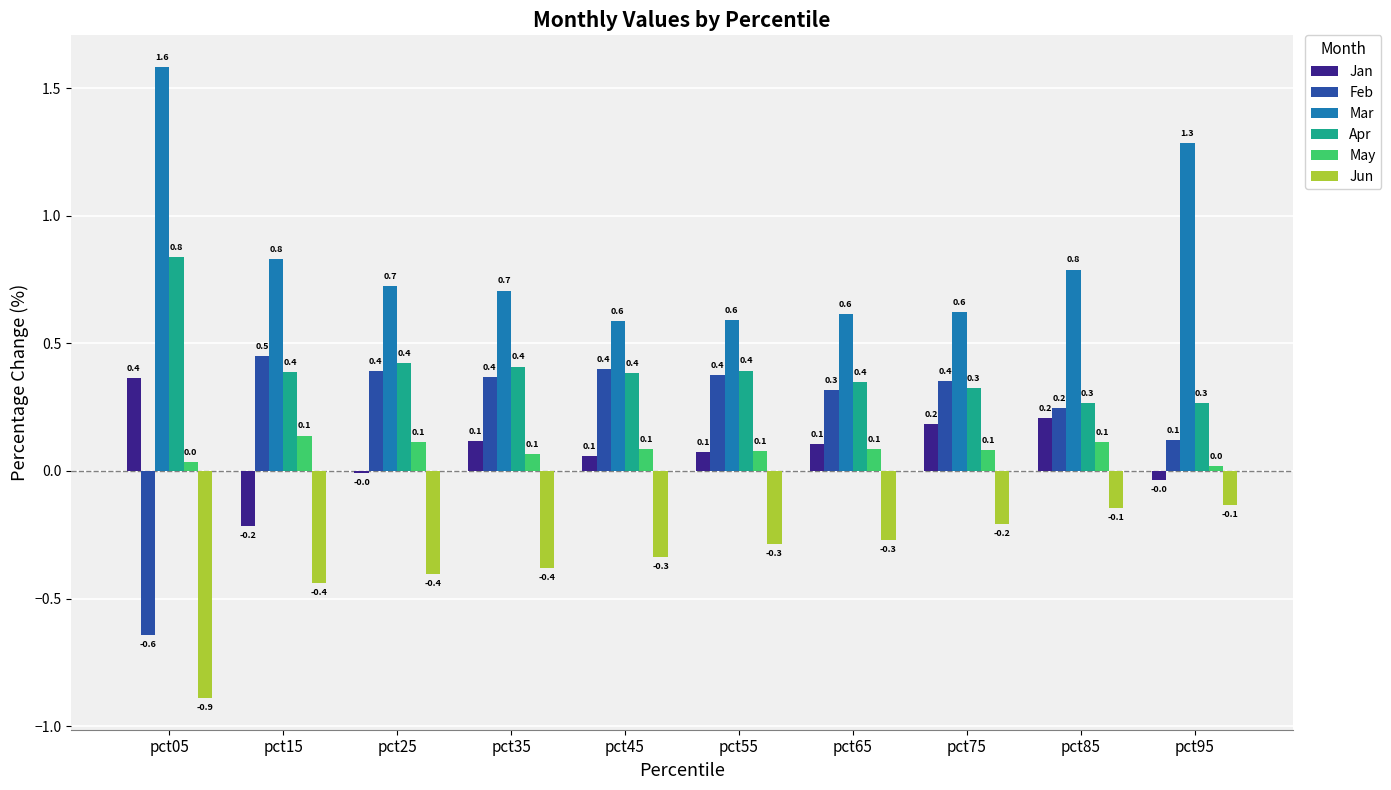

What is the minimum value shown in the chart?

-0.9